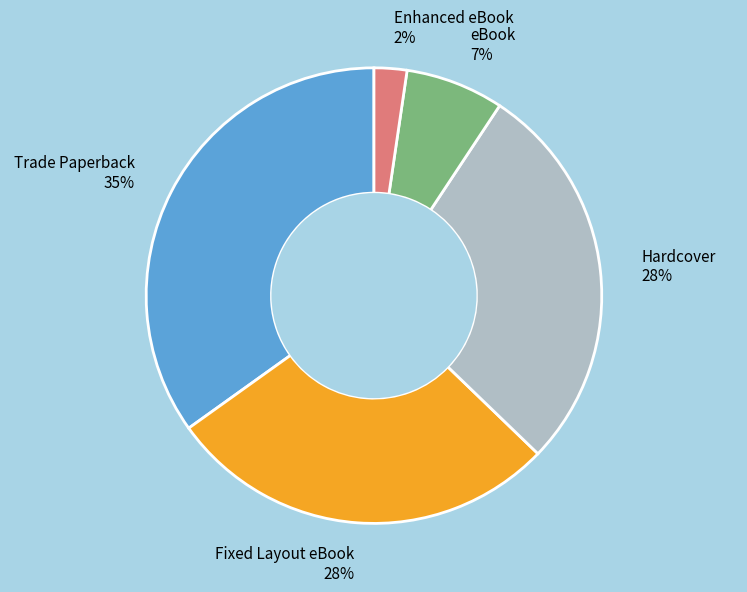

What is the smallest slice in the pie chart?

Enhanced eBook